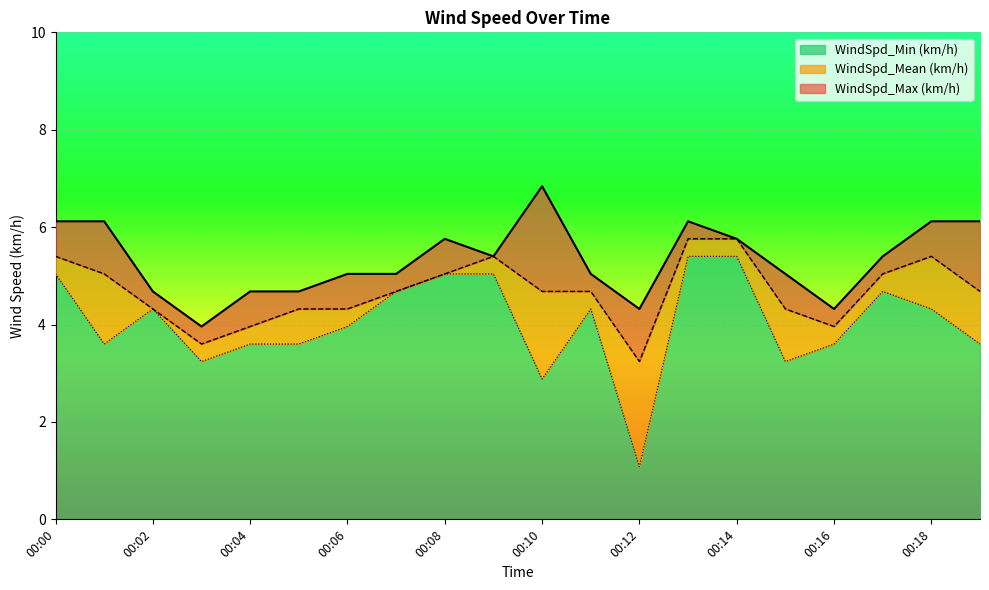

Count the number of categories in the chart.

20